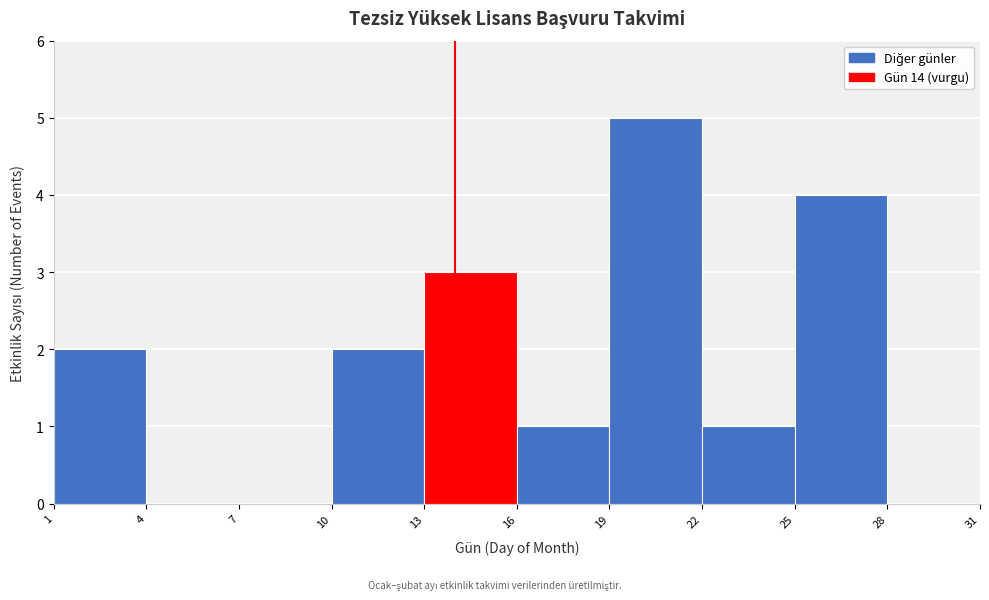

Reading left to right, list every bar in this chart as the range it spans on the x-axis followed by its height. The values are not printed on the chart, so give them approximately, as read against the axis.

1 to 4: 2
4 to 7: 0
7 to 10: 0
10 to 13: 2
13 to 16: 3
16 to 19: 1
19 to 22: 5
22 to 25: 1
25 to 28: 4
28 to 31: 0